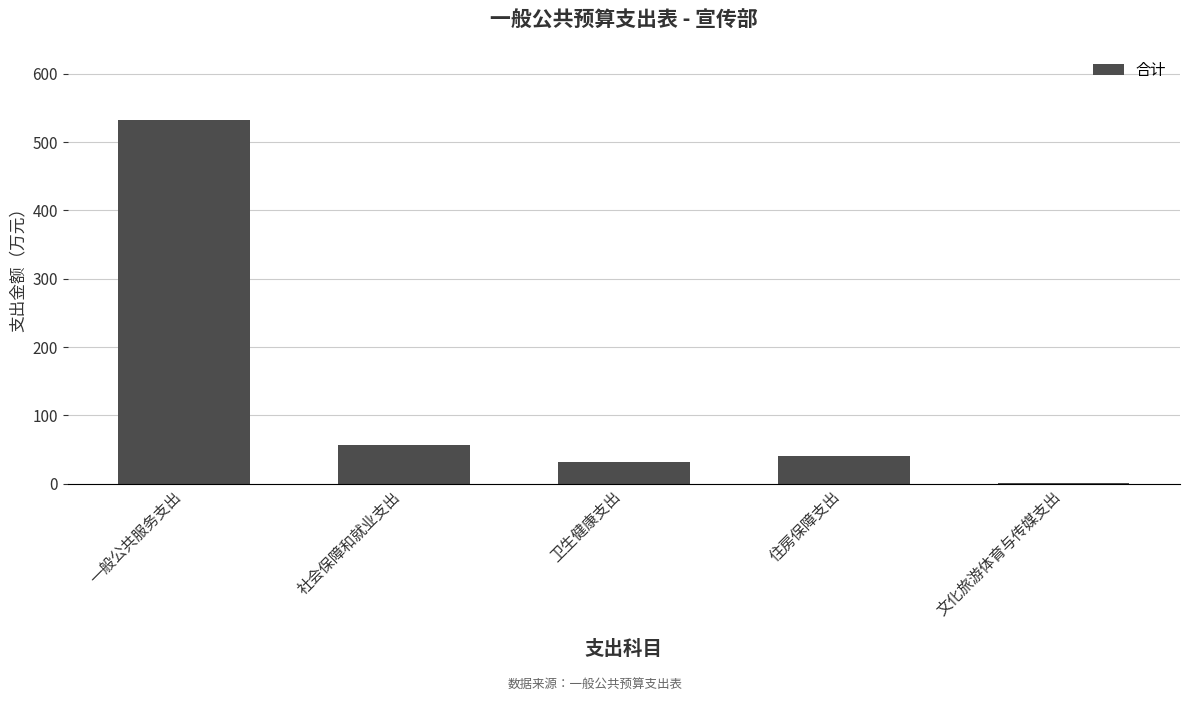

Reading right to left, list all the values displayed in this chart.

文化旅游体育与传媒支出=0.8	住房保障支出=39.9	卫生健康支出=32.3	社会保障和就业支出=55.9	一般公共服务支出=531.5